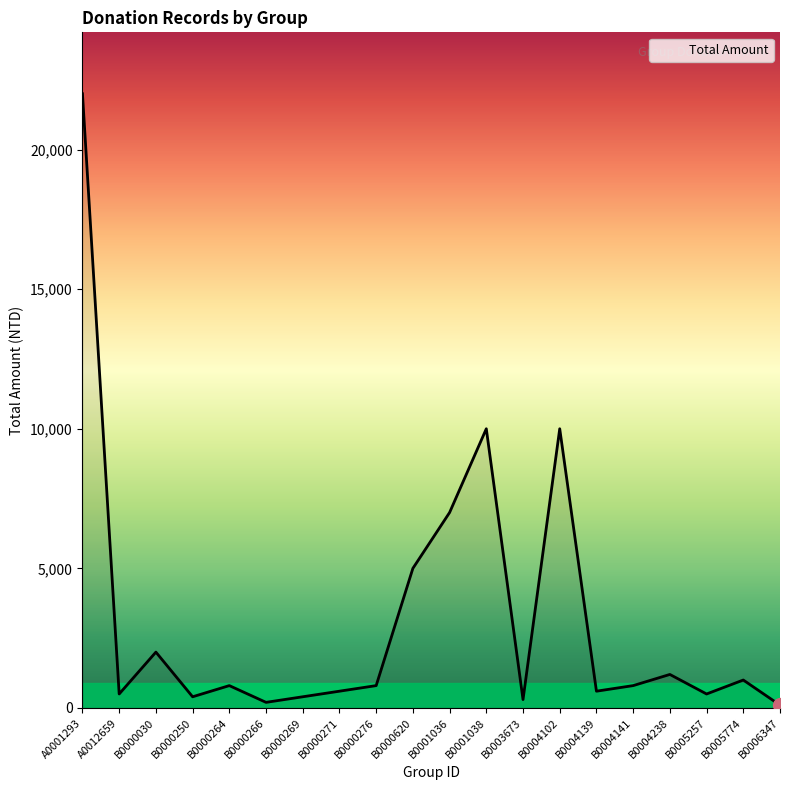

What is the difference between the maximum and minimum values?

21900